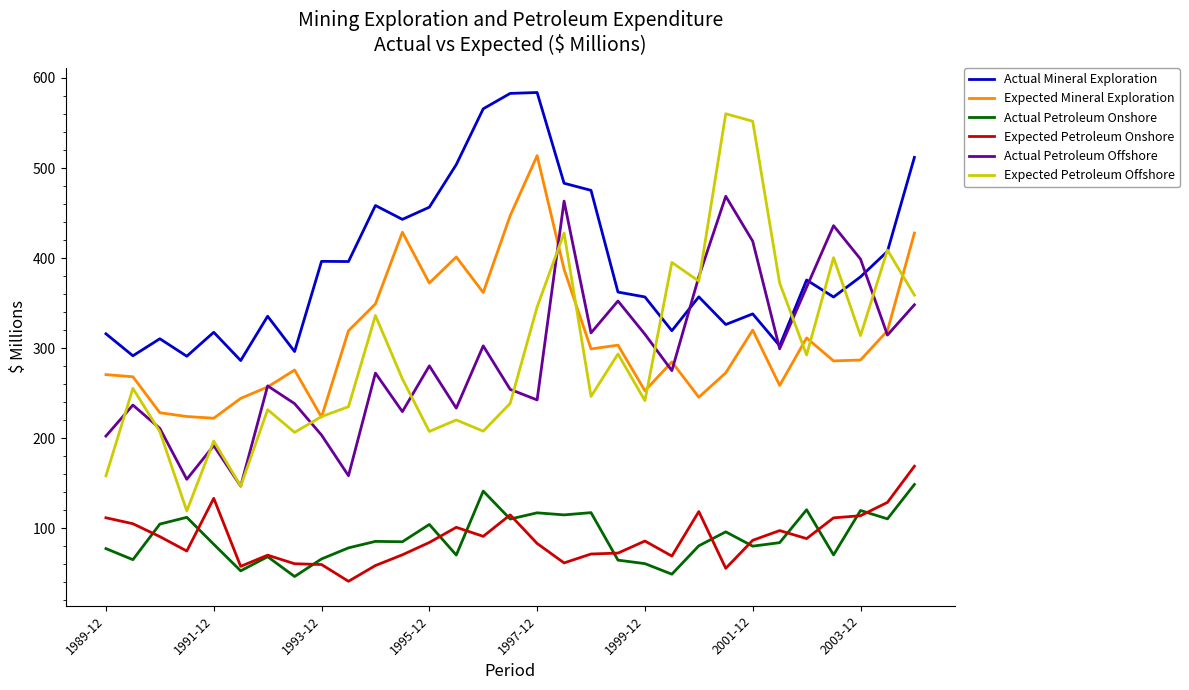

What is the greatest value displayed?

583.8